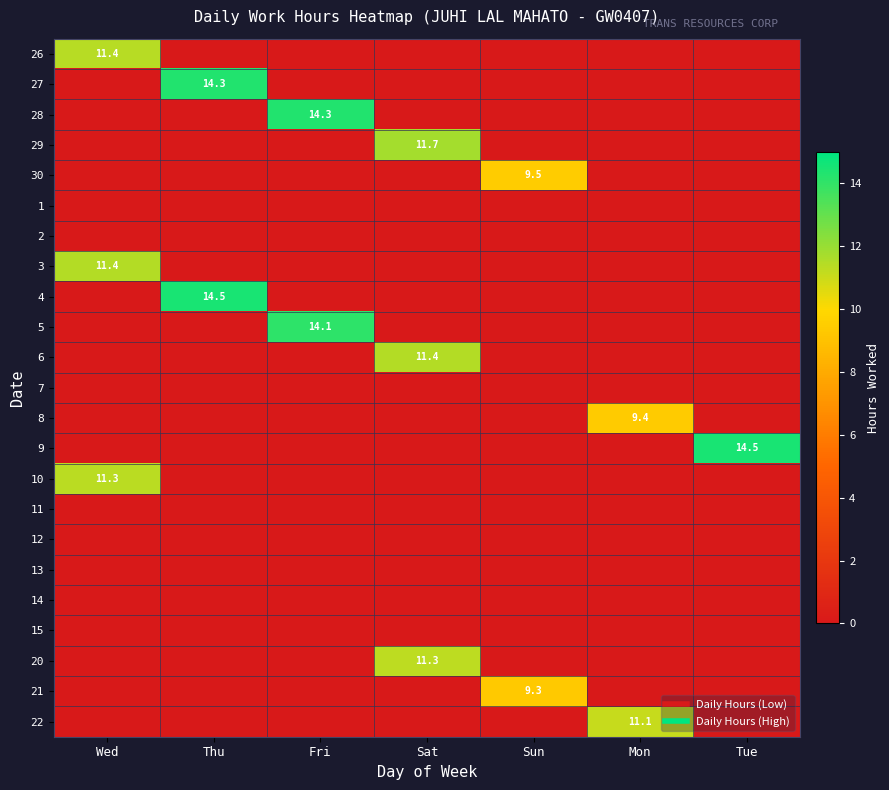

Rank the series at Mon from lowest to highest value.

26, 27, 28, 29, 30, 1, 2, 3, 4, 5, 6, 7, 9, 10, 11, 12, 13, 14, 15, 20, 21, 8, 22